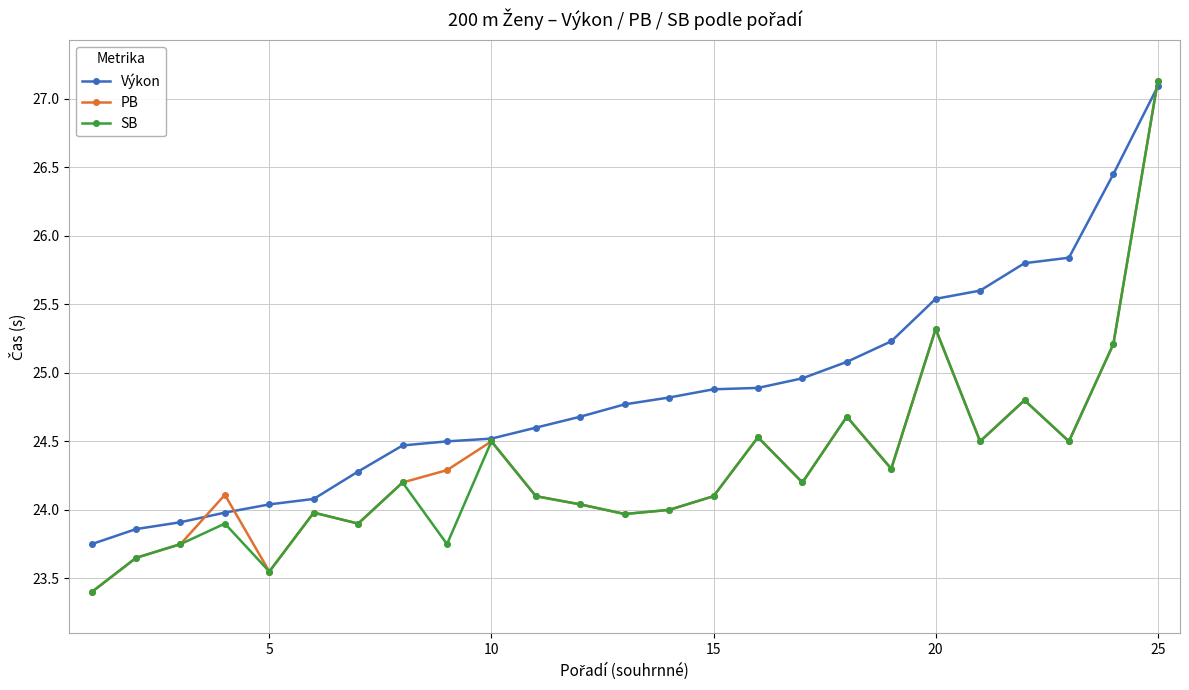

What is the greatest value displayed?

27.1